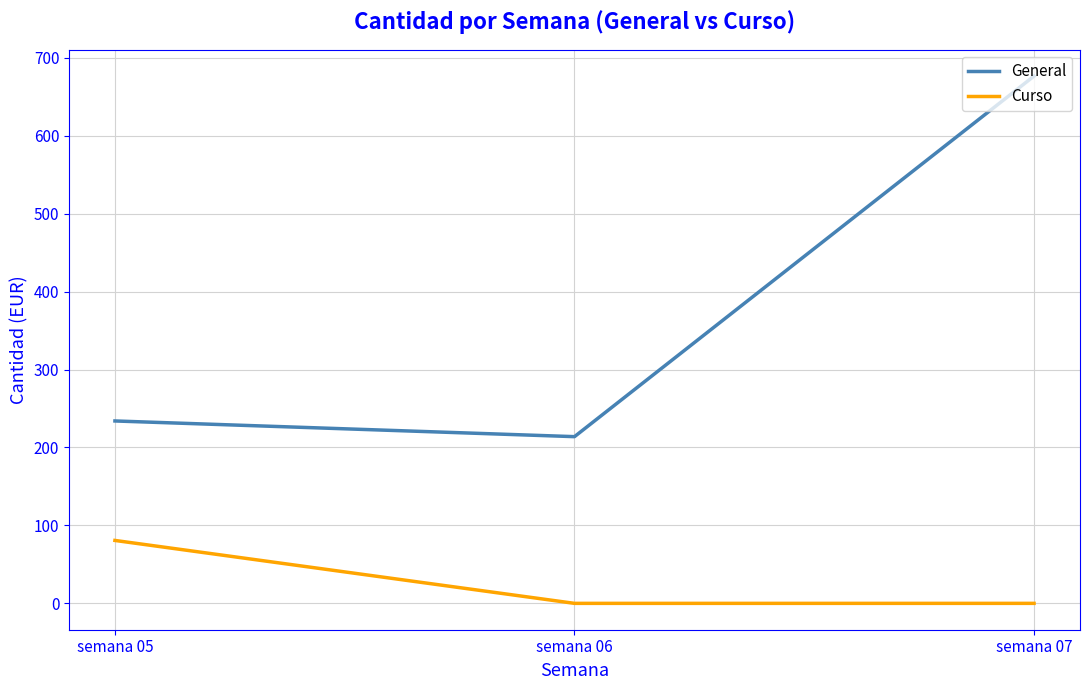

Which series has the largest total across all categories?

General